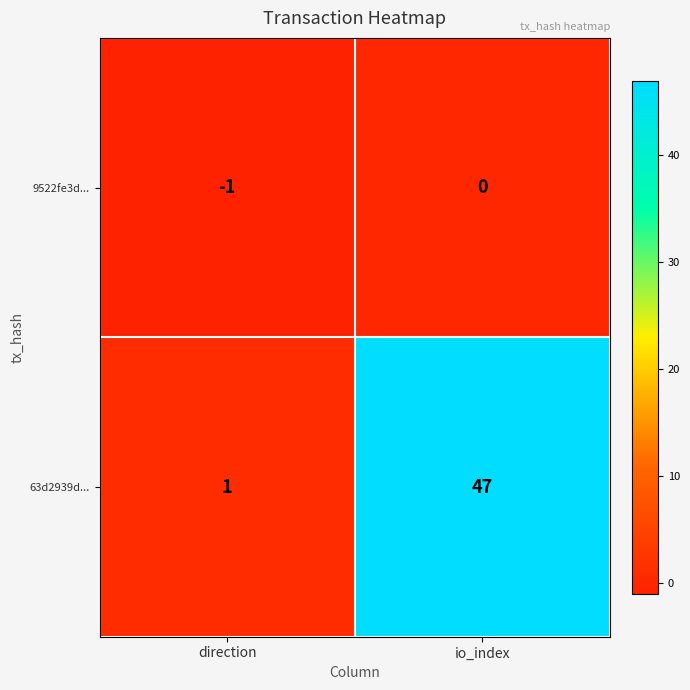

At direction, list the series in order from largest to smallest.

63d2939d..., 9522fe3d...